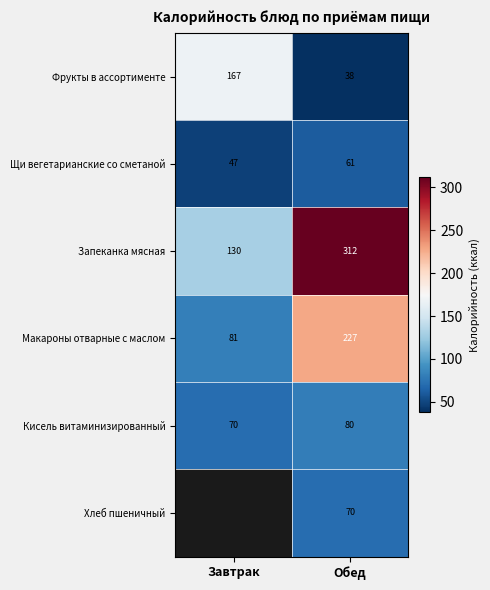

Is the value of Запеканка мясная at Завтрак greater than the value of Щи вегетарианские со сметаной at Обед?

Yes